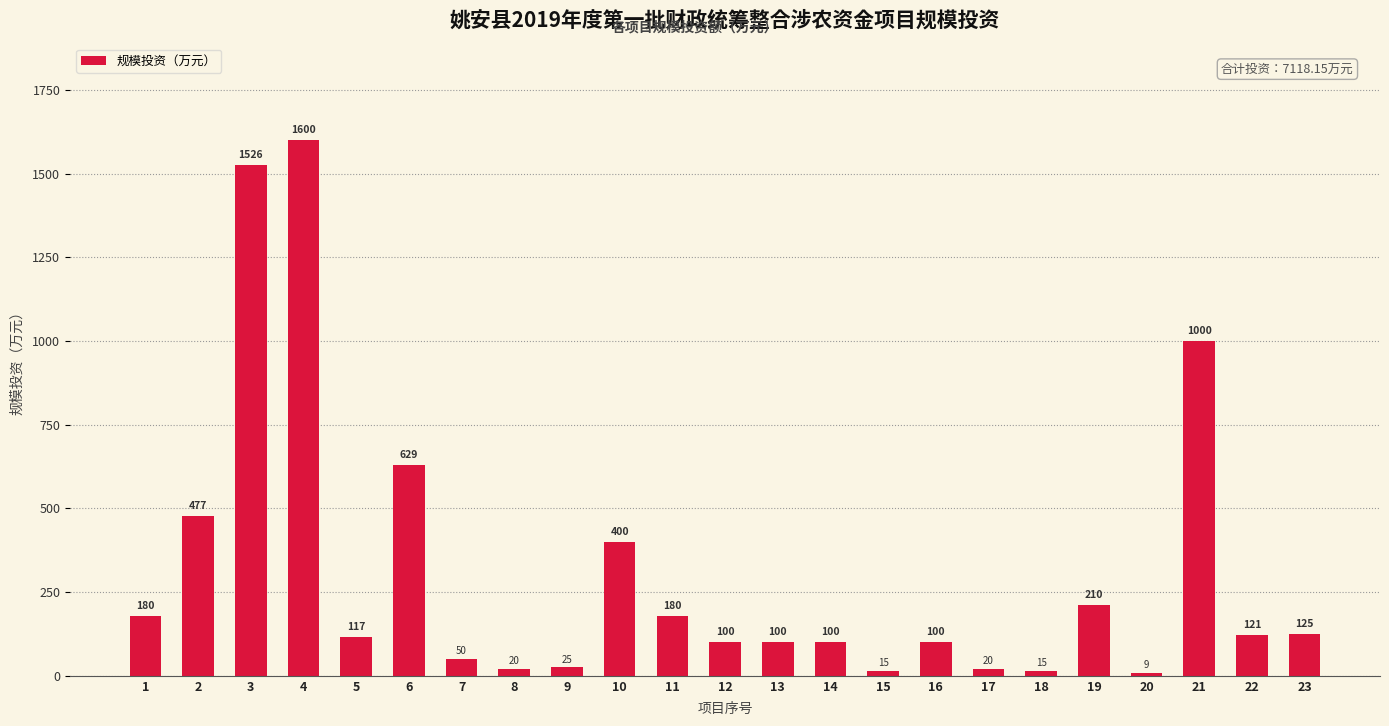

At which category does the chart reach its minimum across all series?

20